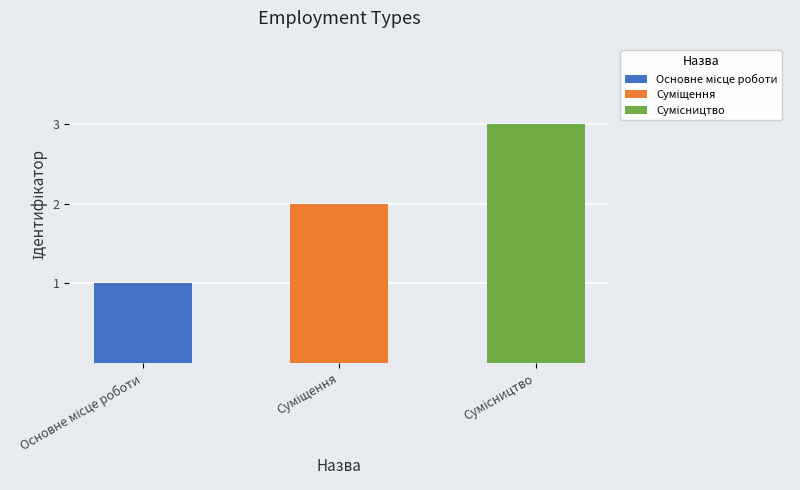

Count the values in the range 1 to 3.

3